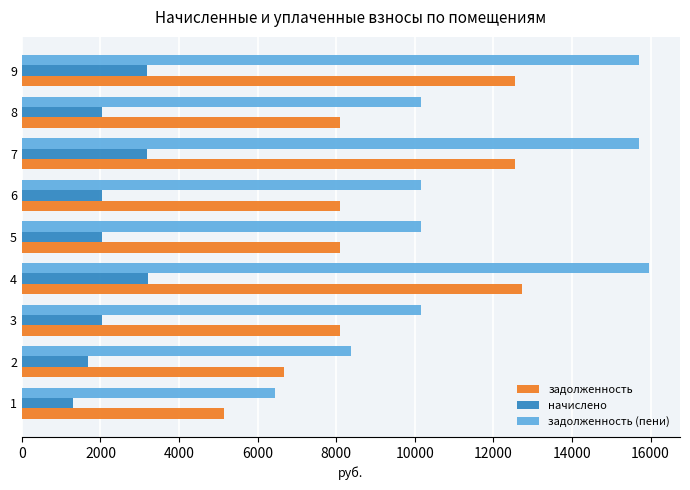

What is the maximum value shown in the chart?

15951.8